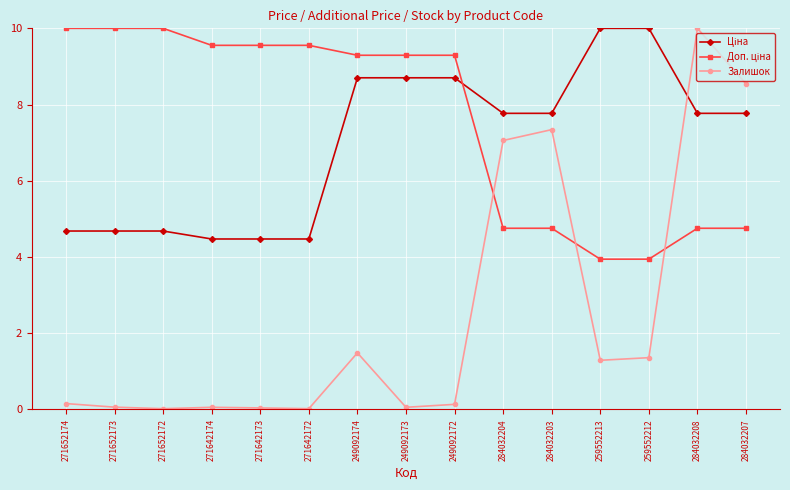

At how many categories does at least one series exceed 2?

15